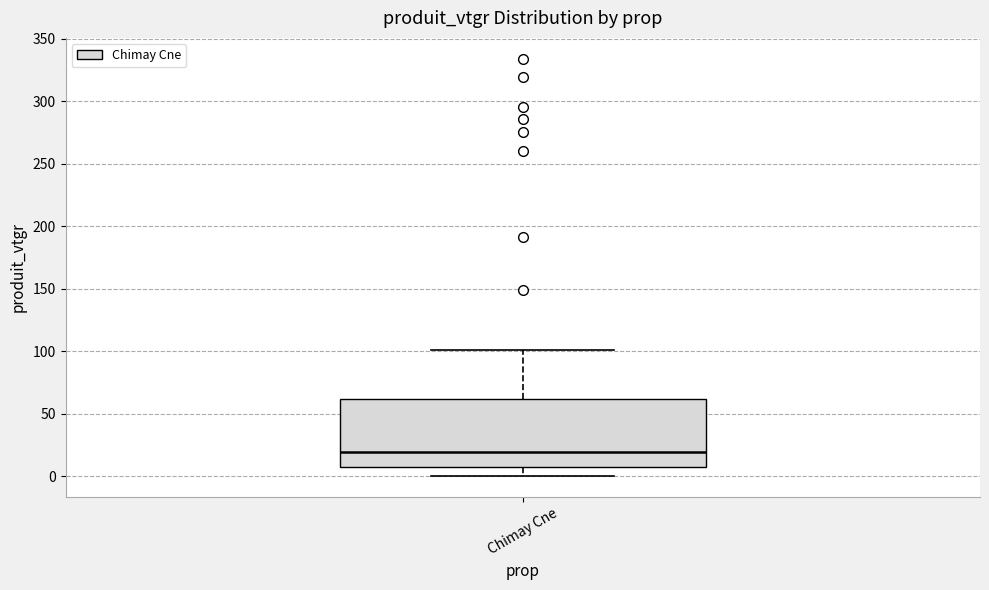

Where is the upper edge of the box for Chimay Cne on the y-axis? The values are not printed on the chart, so give them approximately, as read against the axis.

60